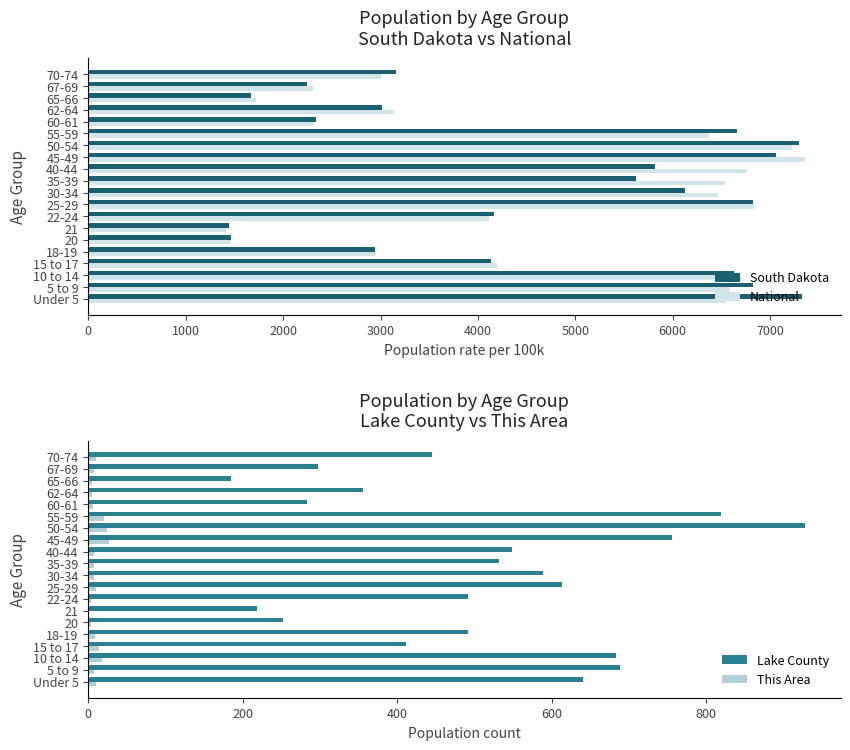

Which series has the largest total across all categories?

National